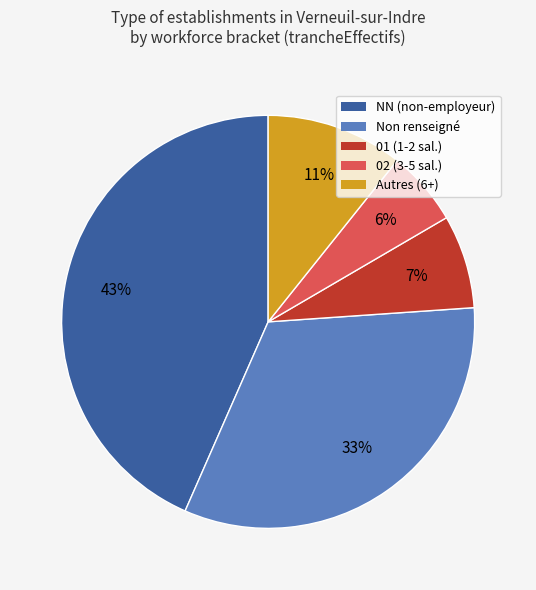

Does Non renseigné account for over 50% of the chart?

No